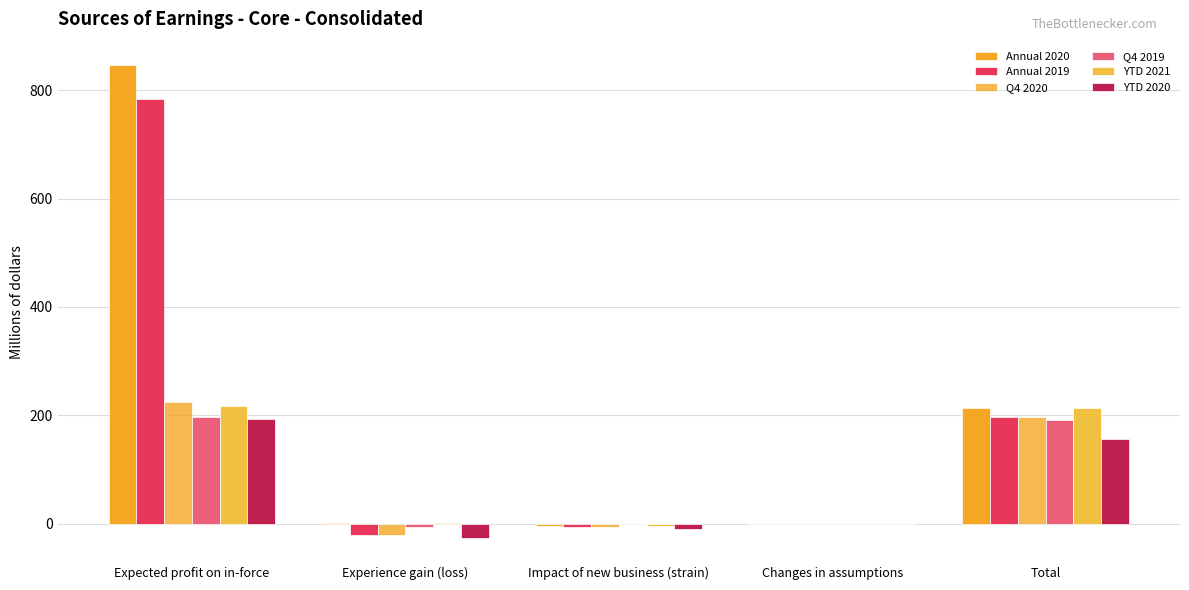

How many data points does each series have?

5